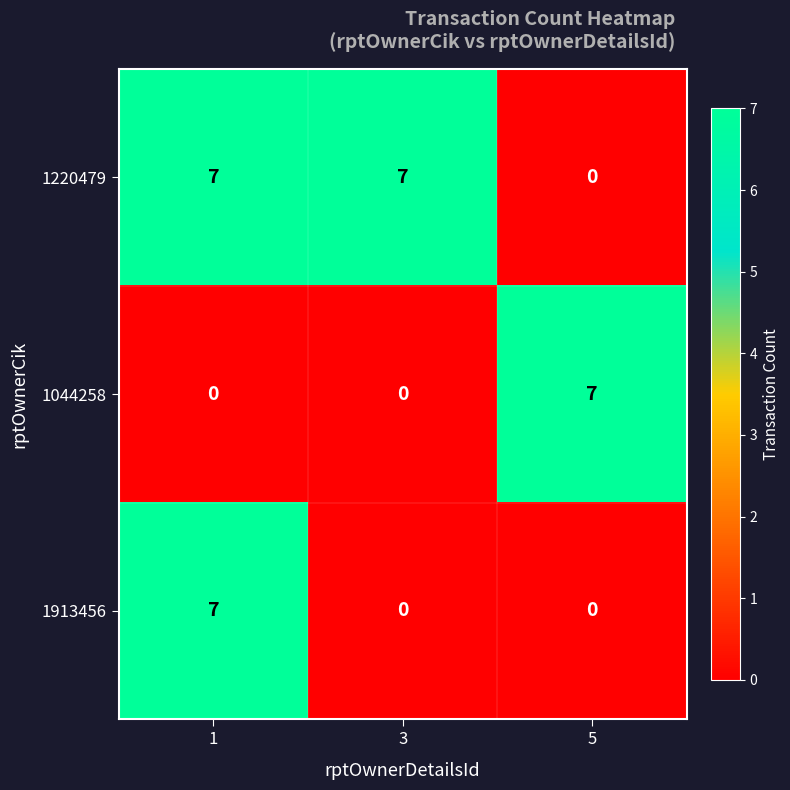

What is the spread (max minus min) of values at 1?

7